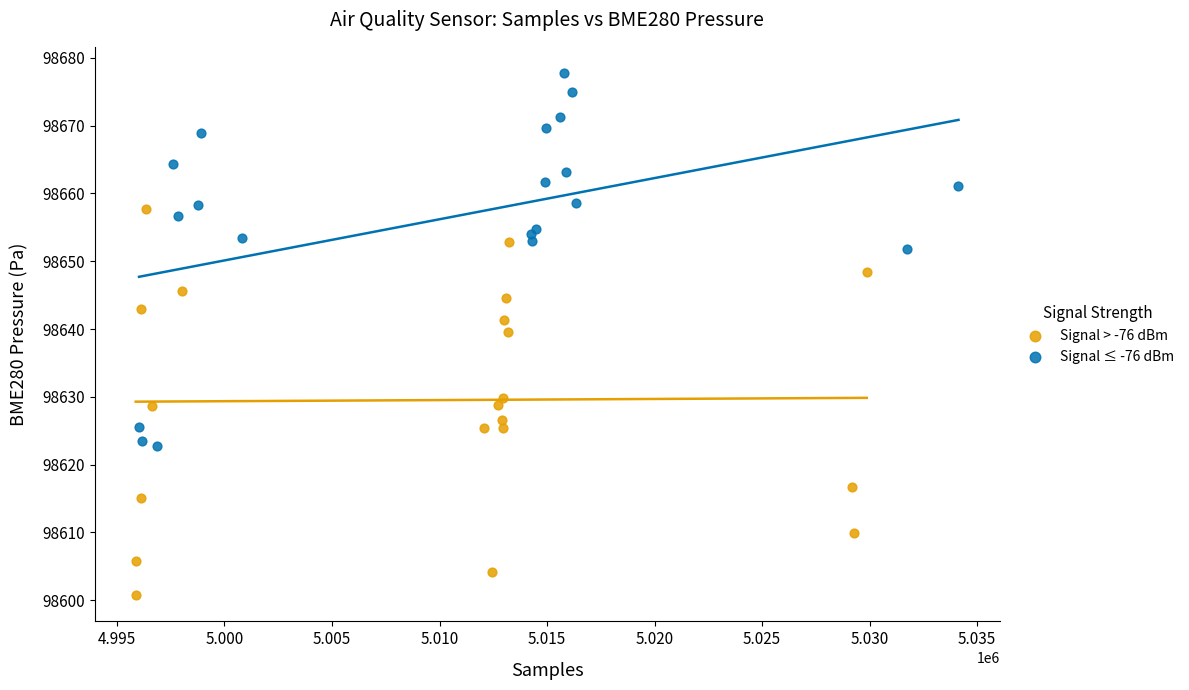

Which series reaches the minimum Y coordinate?

Signal > -76 dBm